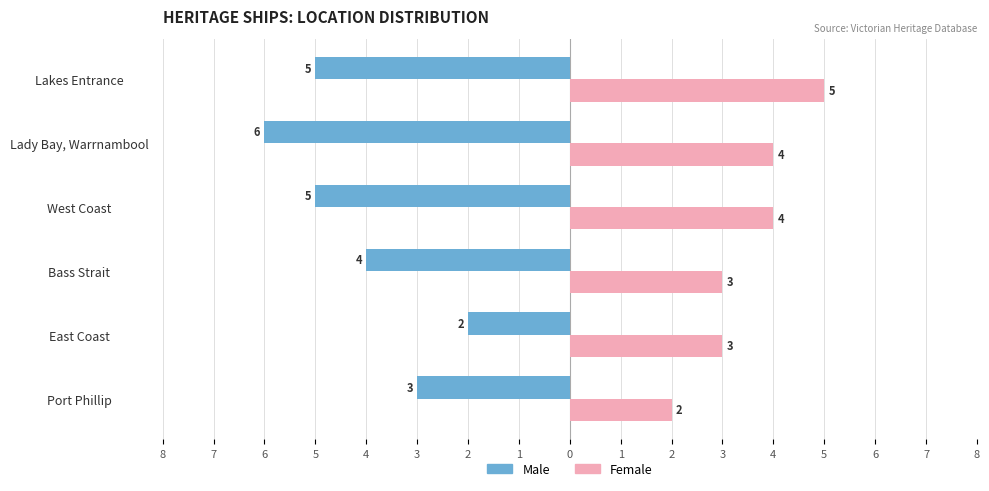

What is the value of the Male bar at the 6th from the left?

-5